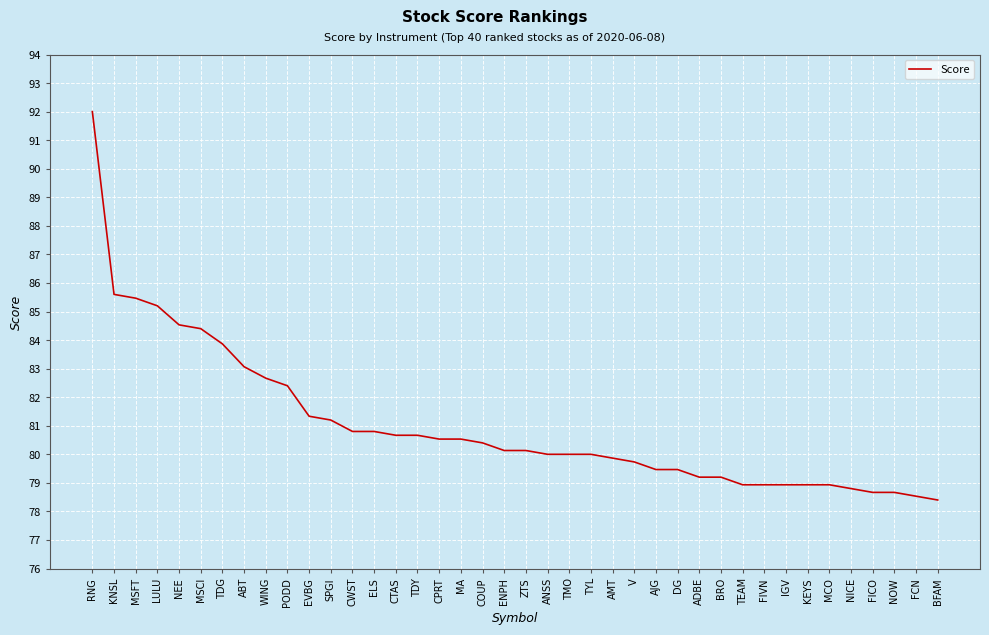

The value at MA is 80.5. True or false?

True